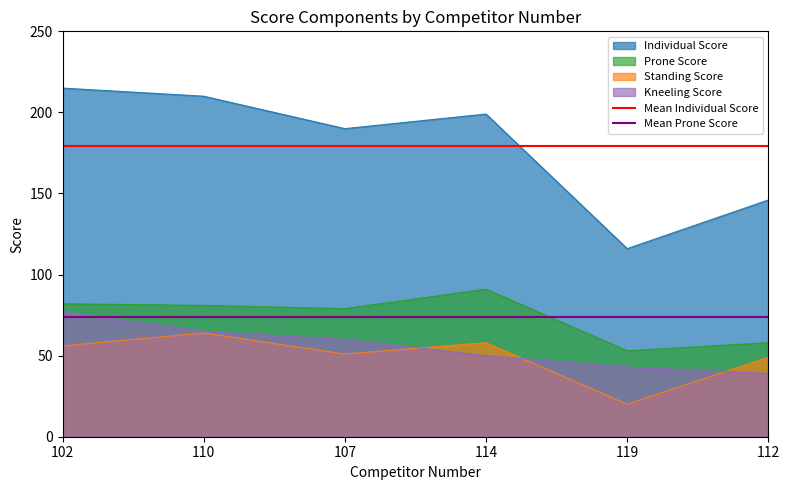

Which category has the highest value in the Standing Score series?

110